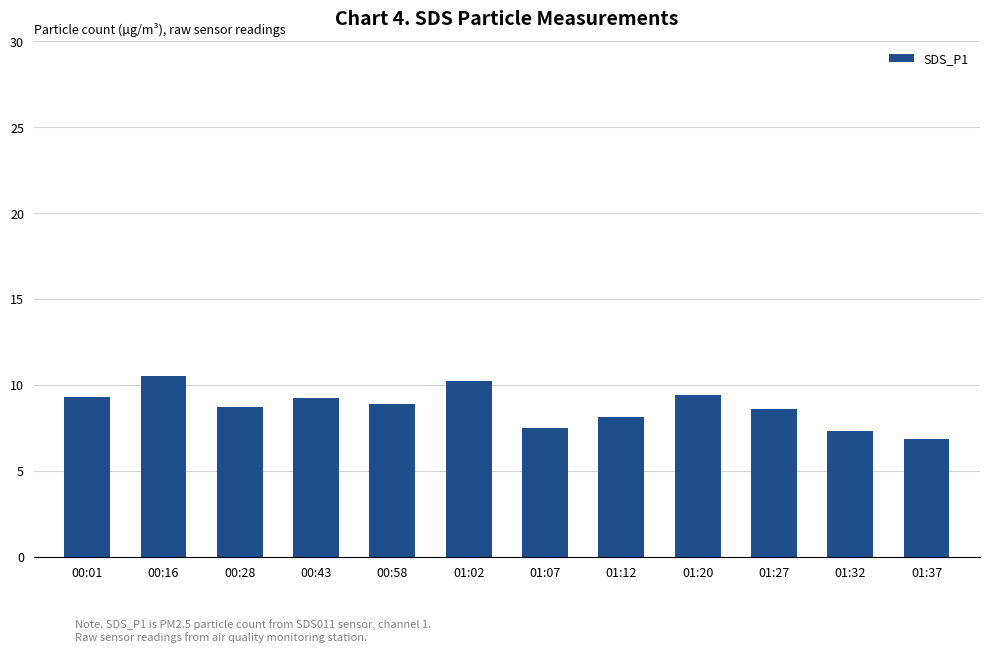

True or false: the data shows 4.1 at 00:28.

False